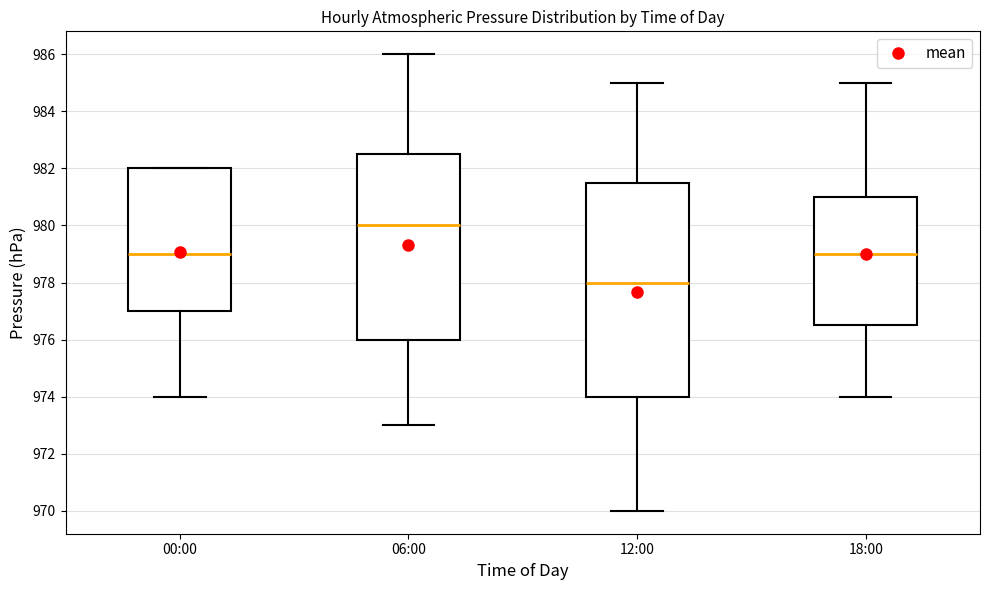

Where does the lower whisker of the box for 00:00 end on the y-axis? The values are not printed on the chart, so give them approximately, as read against the axis.

974.0